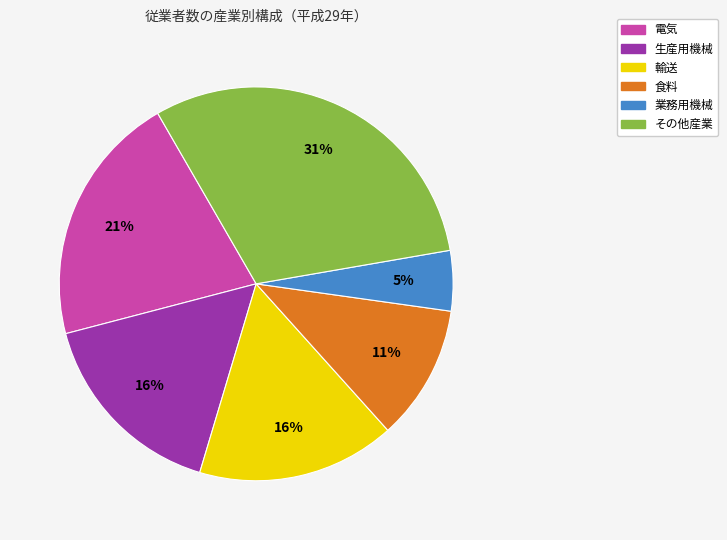

Is there any slice that represents more than half of the pie?

No